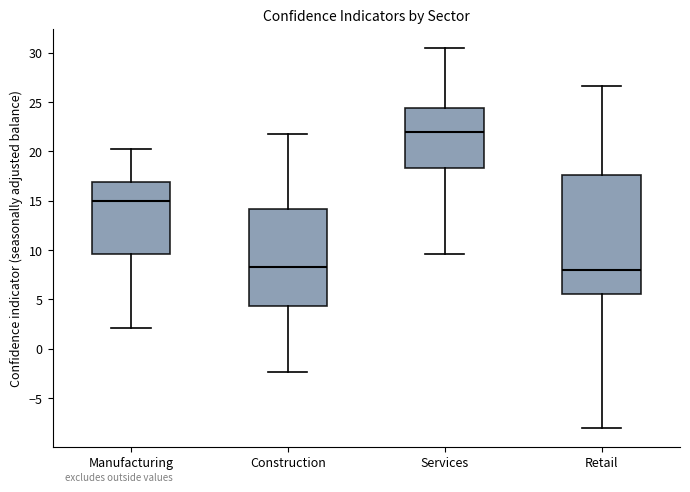

Reading left to right, read every box against the y-axis: the position of its median line, the range the box covers, and the ends of its whiskers. The values are not printed on the chart, so give them approximately, as read against the axis.

Manufacturing: median 15.0, box 9.5 to 17.0, whiskers 2.0 to 20.5
Construction: median 8.0, box 4.5 to 14.0, whiskers -2.5 to 22.0
Services: median 22.0, box 18.5 to 24.5, whiskers 9.5 to 30.5
Retail: median 8.0, box 5.5 to 17.5, whiskers -8.0 to 26.5